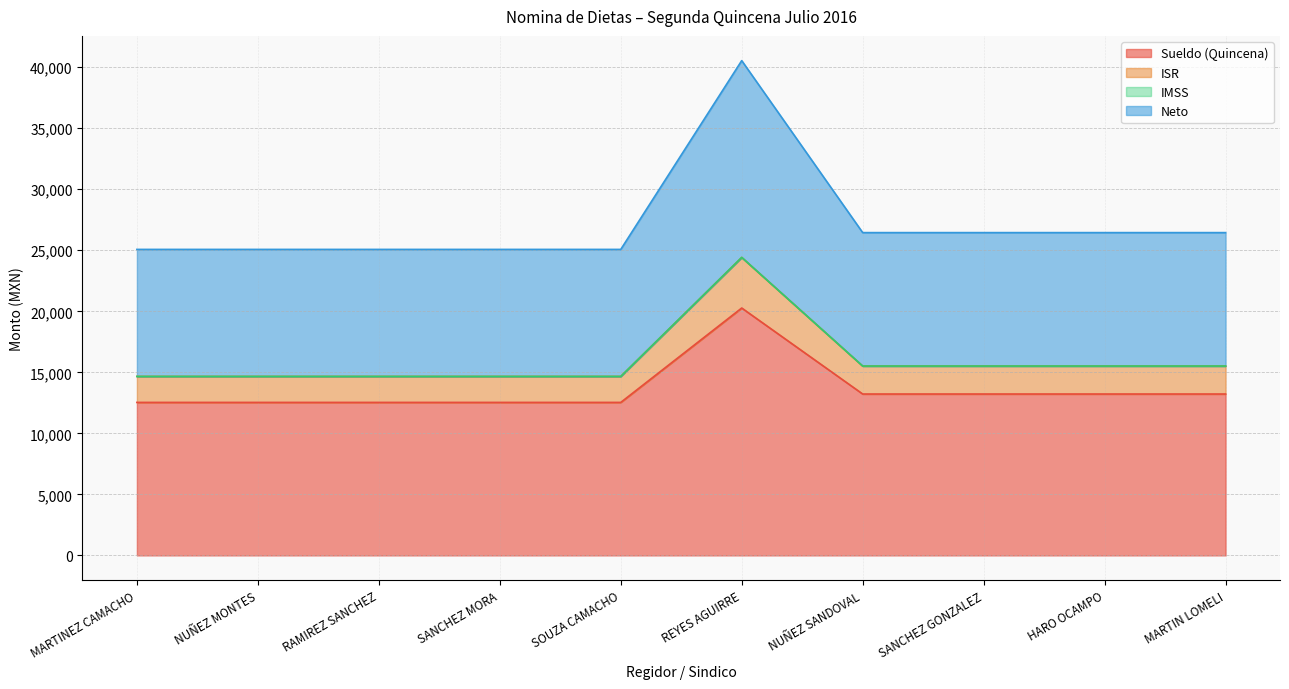

At which category is the sum across all series the highest?

REYES AGUIRRE